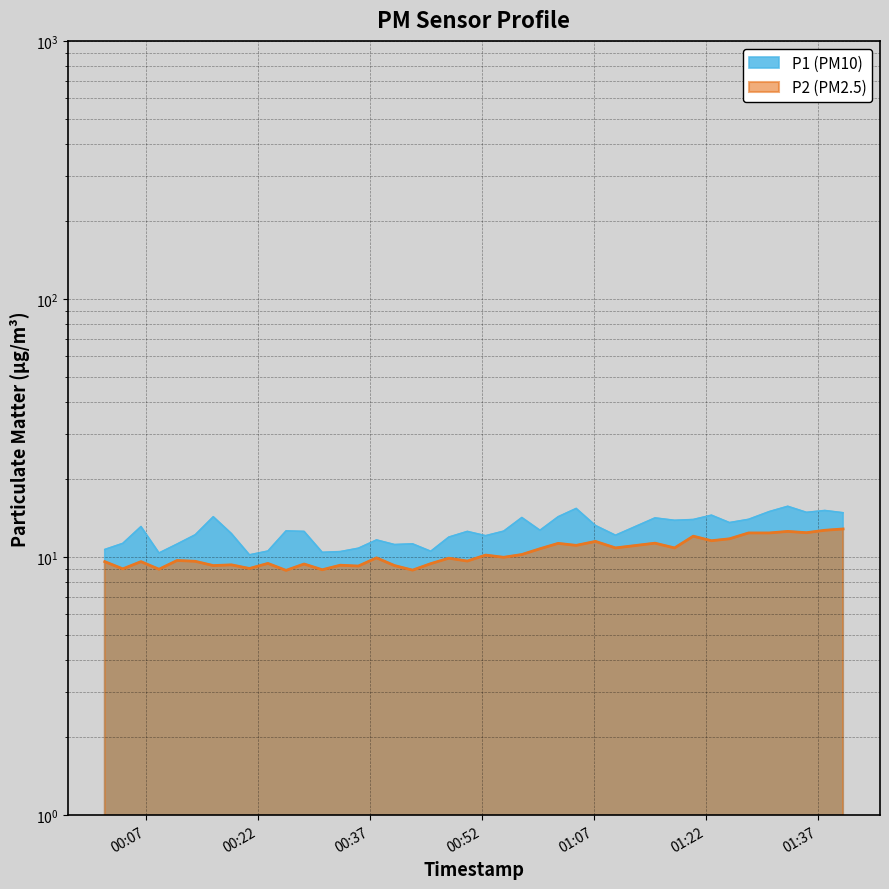

What is the highest value of the P1 series?

15.7